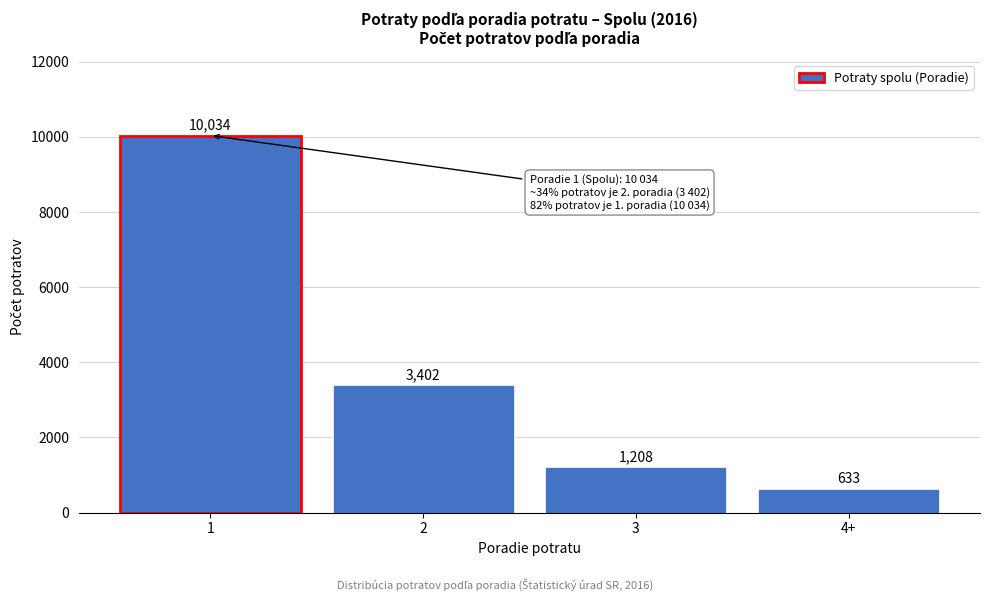

Reading left to right, list all the values displayed in this chart.

10034	3402	1208	633